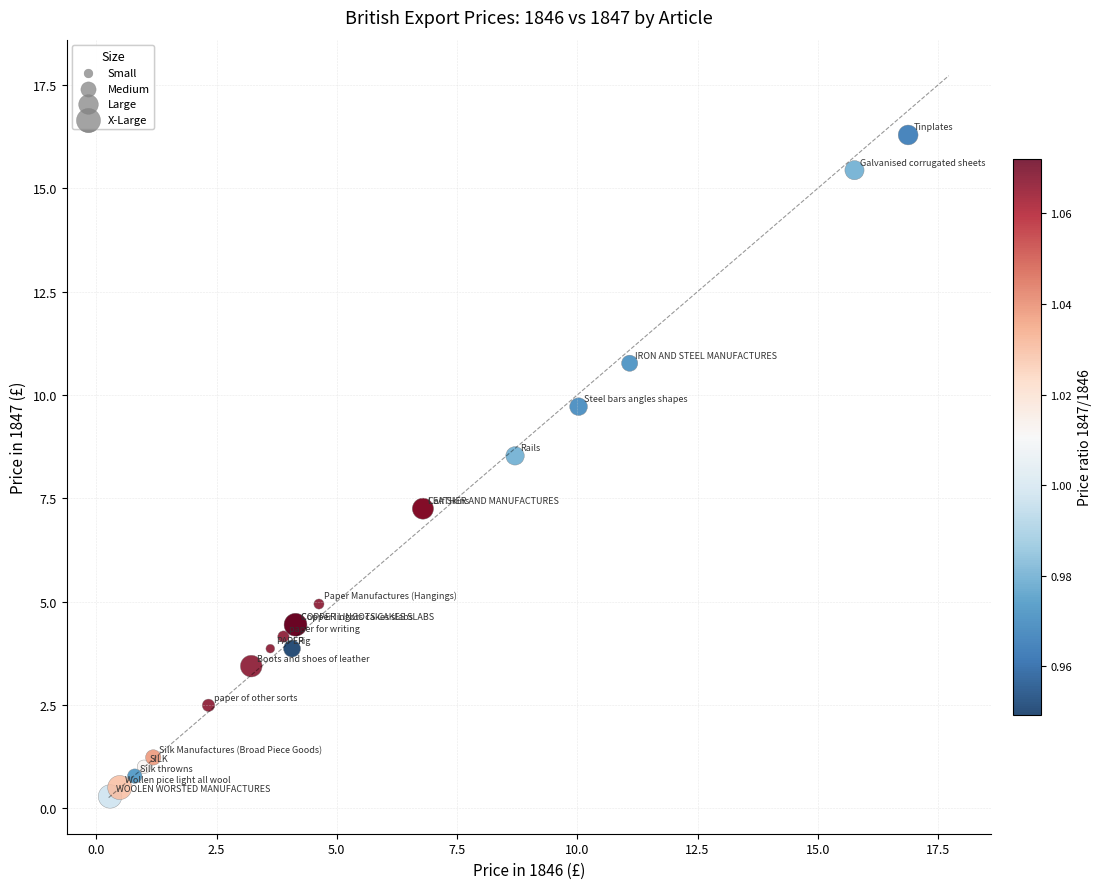

What Y value in the scatter plot is closest to 8?

8.5